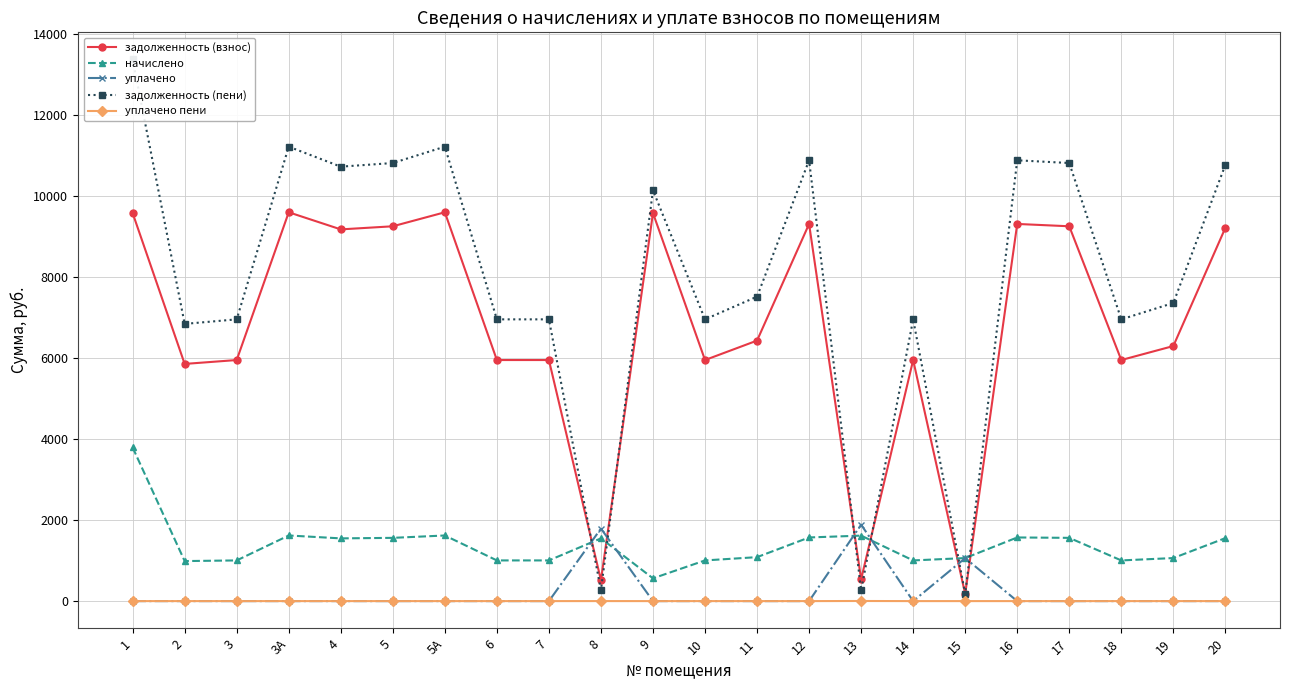

Rank the series by their maximum value, from lowest to highest.

уплачено пени, уплачено, начислено, задолженность (взнос), задолженность (пени)